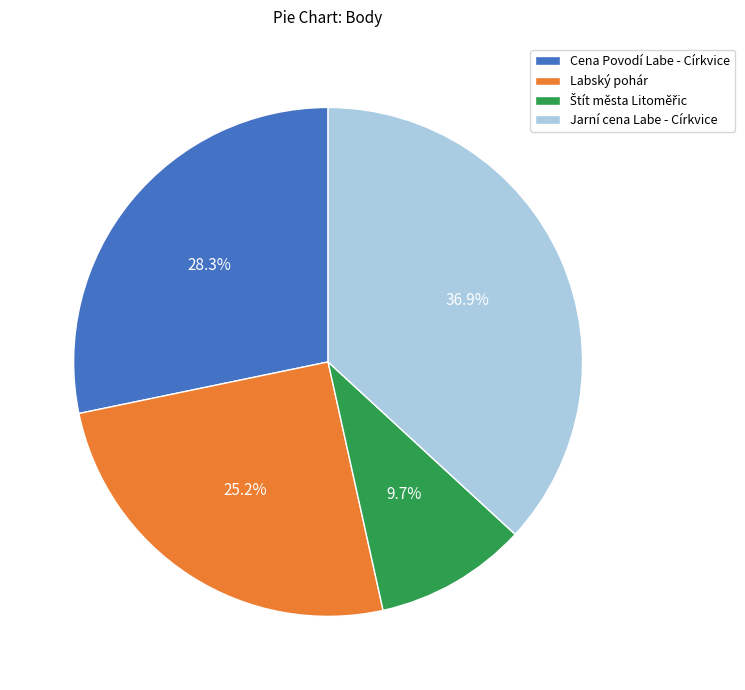

How much of the chart is everything except Jarní cena Labe - Církvice?

63.1%